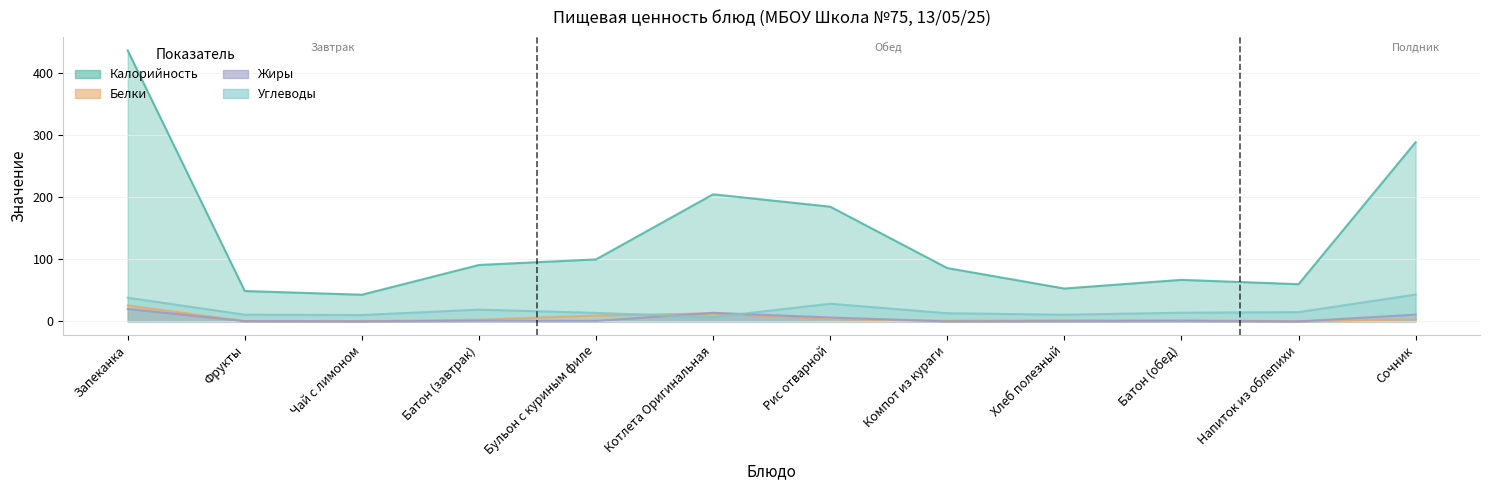

What value does the Углеводы series have at Фрукты?

10.8